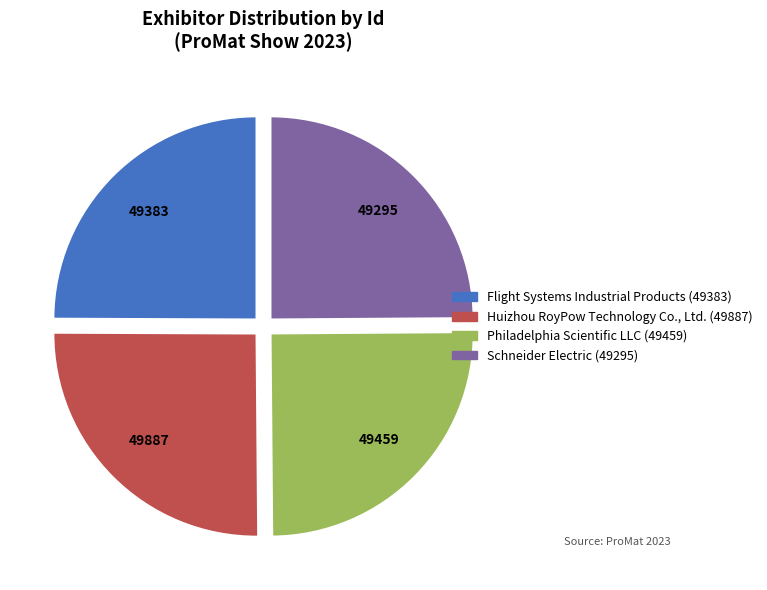

What is the ratio of the value at Huizhou RoyPow Technology Co., Ltd. to the value at Schneider Electric?

1.0